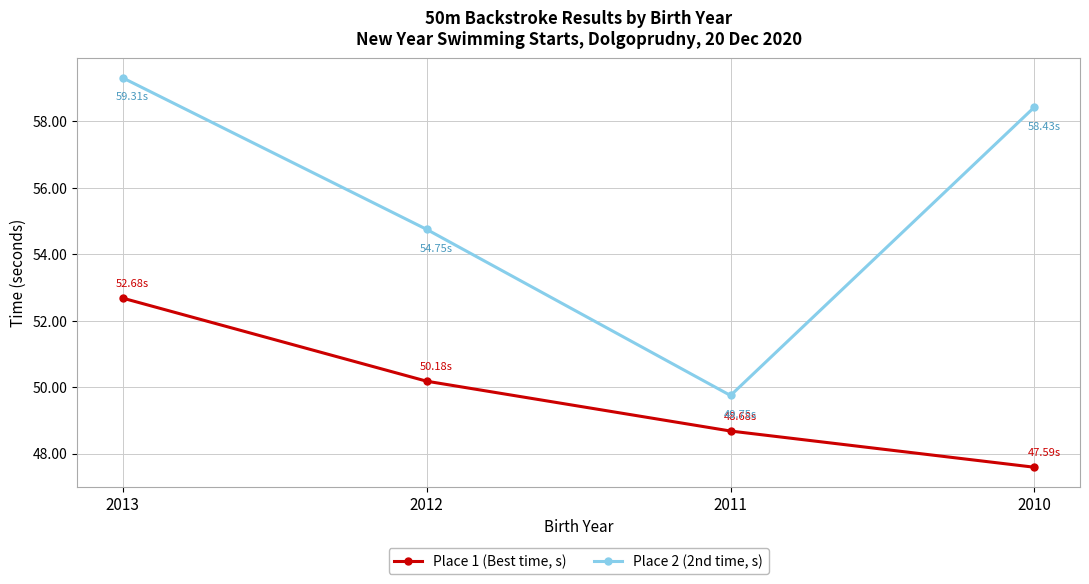

How many interior local valleys does the Place 2 (2nd time, s) series have?

1